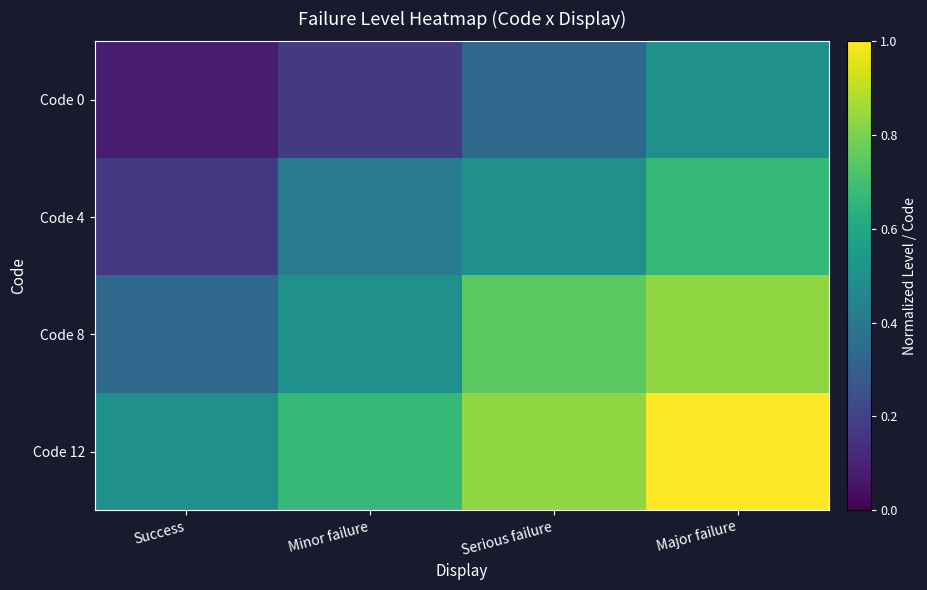

What is the total value across all series at Major failure?

3.1